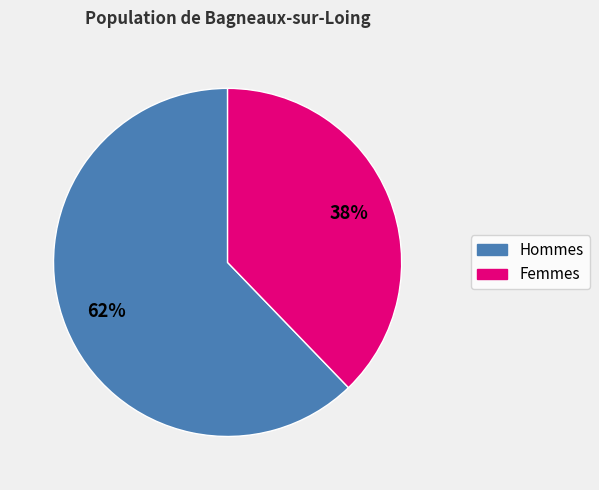

Is there a majority slice in this chart?

Yes